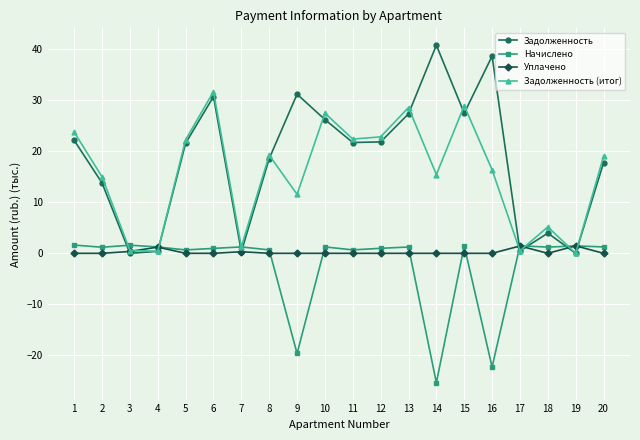

The value of Уплачено at 19 is 1.5. True or false?

True